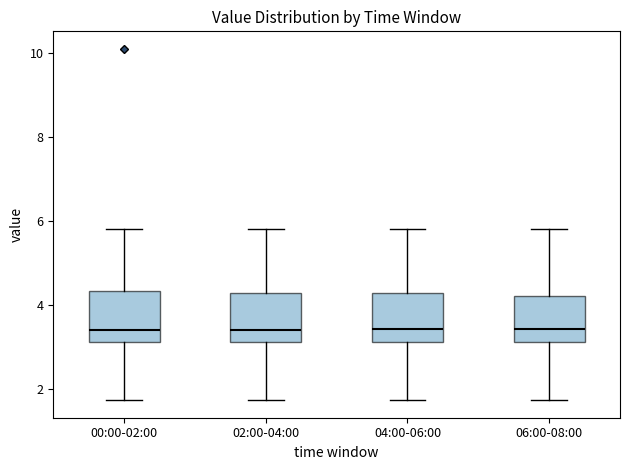

Reading left to right, transcribe this box plot: for each box, give where its median line is, the range the box spans, and where its two whiskers end, as read against the y-axis. The values are not printed on the chart, so give them approximately, as read against the axis.

00:00-02:00: median 3.4, box 3.2 to 4.4, whiskers 1.8 to 5.8
02:00-04:00: median 3.4, box 3.2 to 4.2, whiskers 1.8 to 5.8
04:00-06:00: median 3.4, box 3.2 to 4.2, whiskers 1.8 to 5.8
06:00-08:00: median 3.4, box 3.2 to 4.2, whiskers 1.8 to 5.8